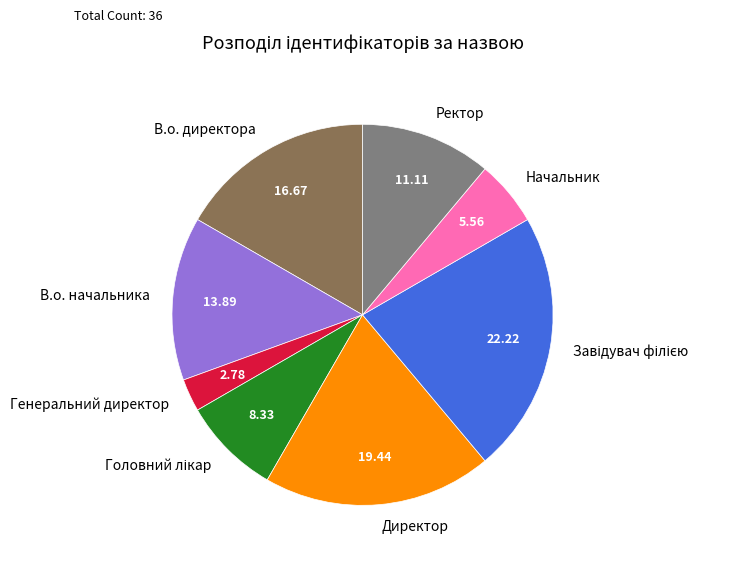

Is it true that В.о. директора is 30% of the pie?

False